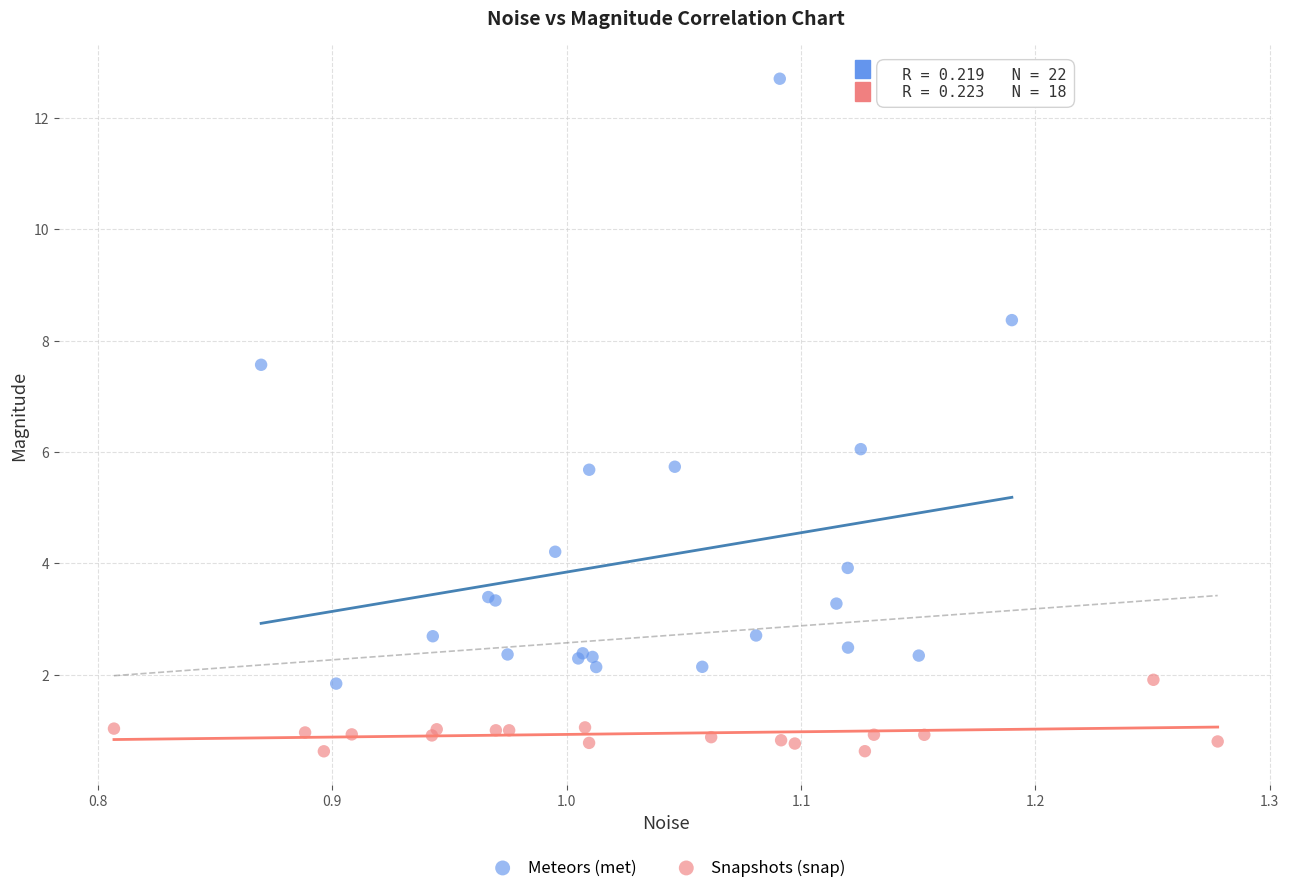

Which series reaches the maximum Y coordinate?

Meteors (met)